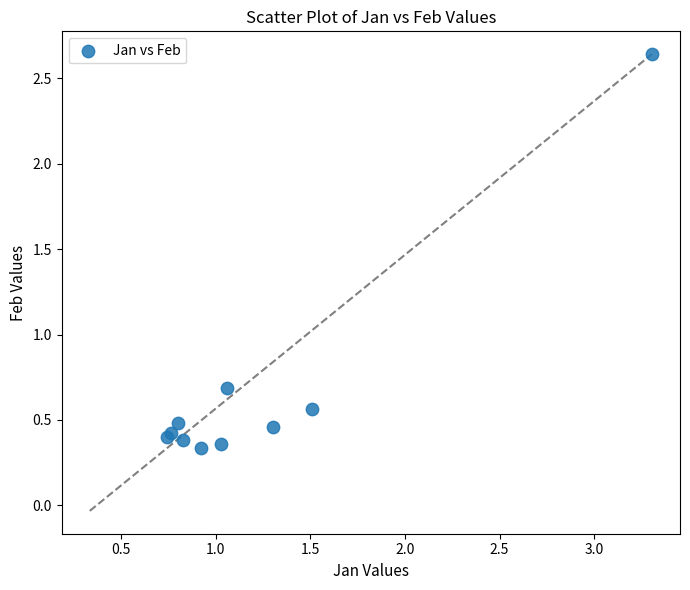

What Y value in the scatter plot is closest to 1?

0.7